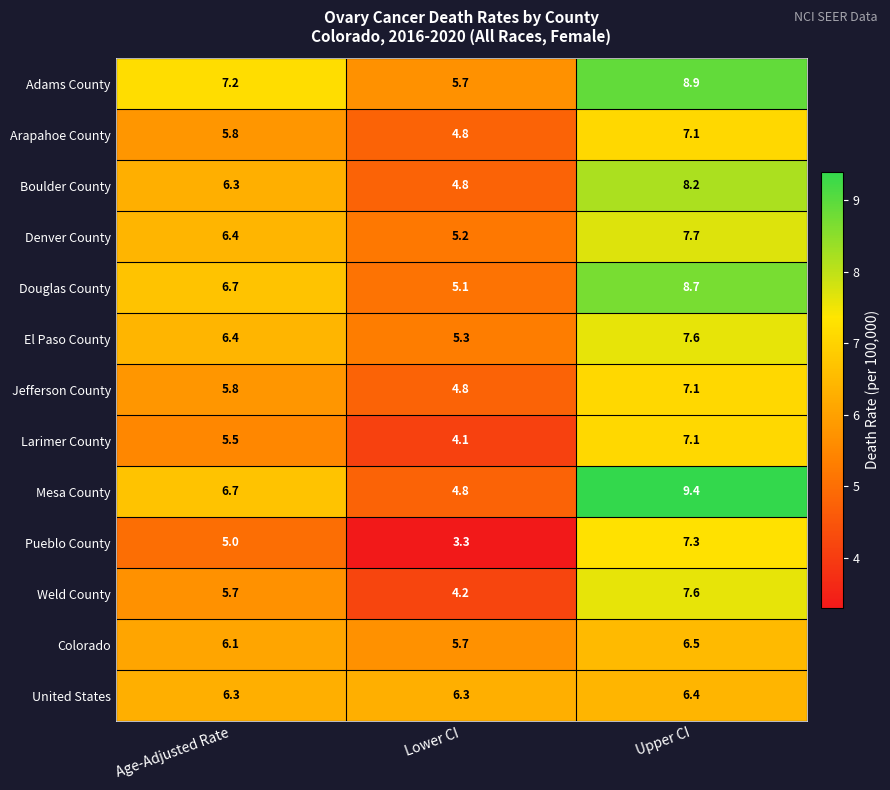

Which series changed the most between Age-Adjusted Rate and Lower CI?

Mesa County